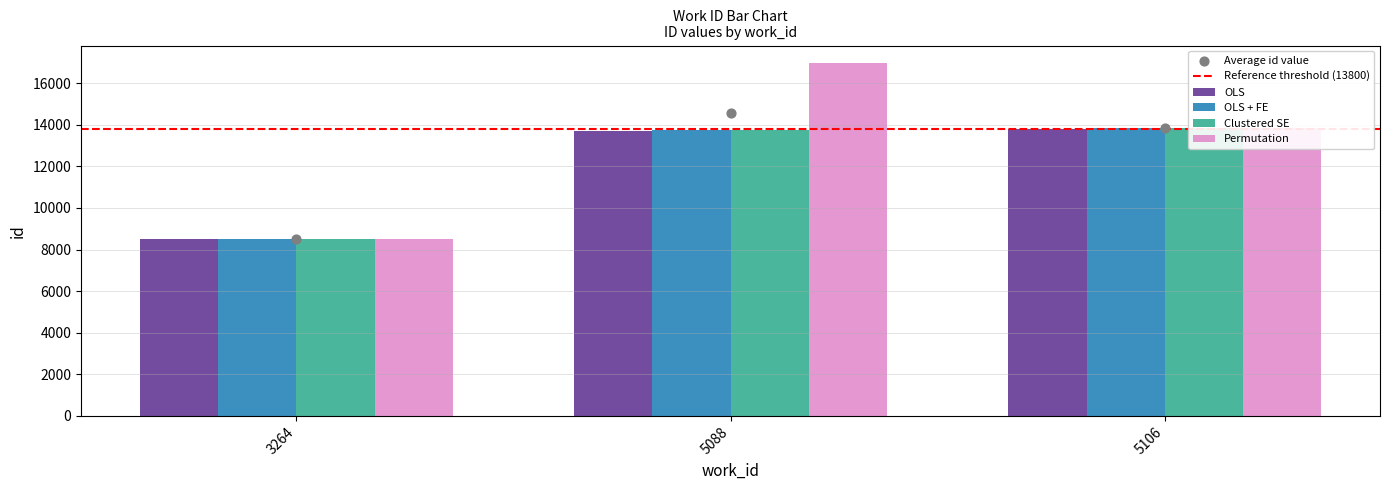

What is the total value across all series at 3264?

34088